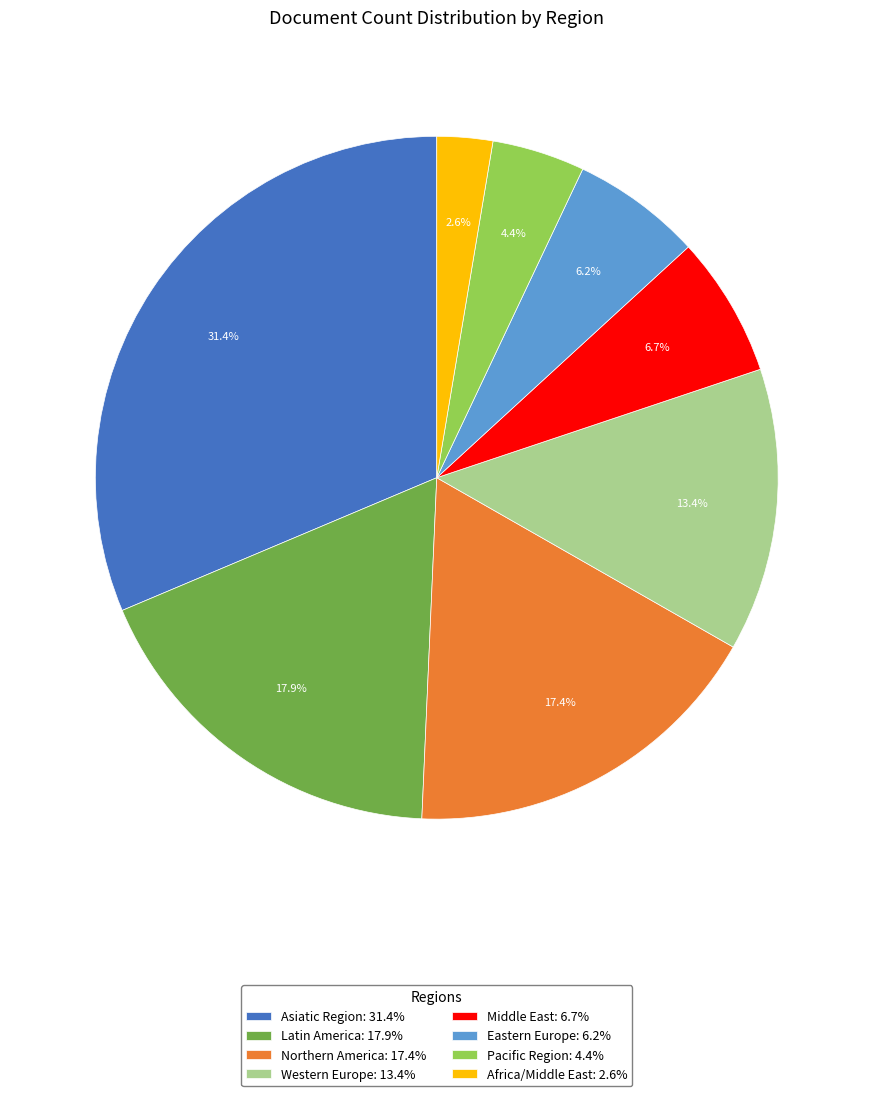

To the nearest percent, what is the average slice percentage?

12%